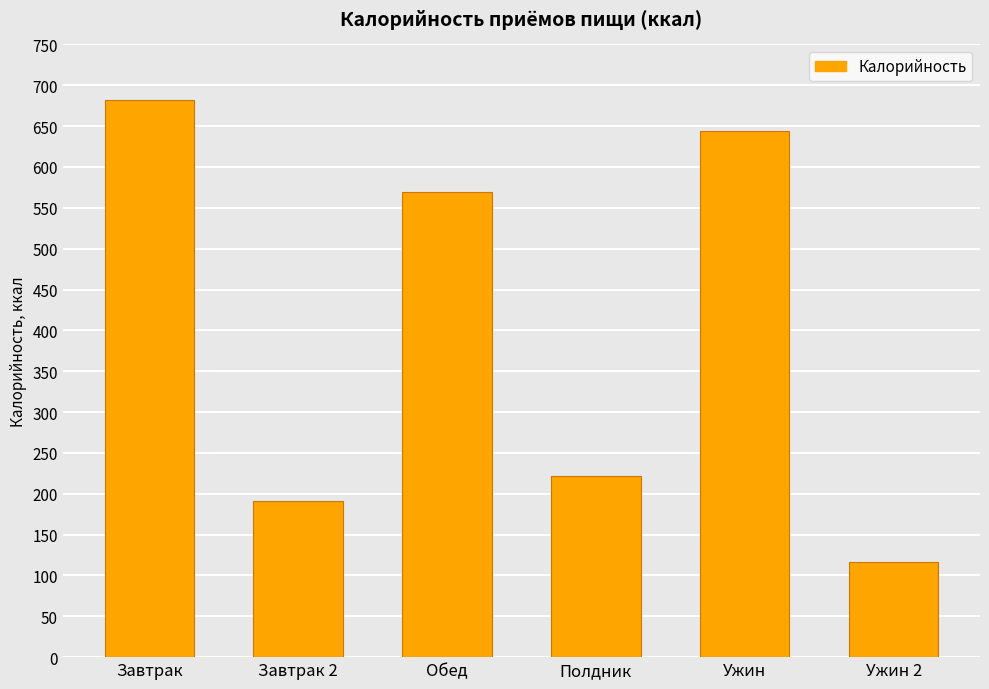

What is the sum of all values?

2425